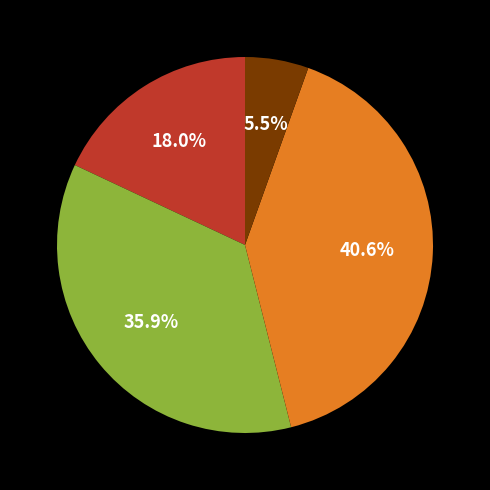

Is there a majority slice in this chart?

No